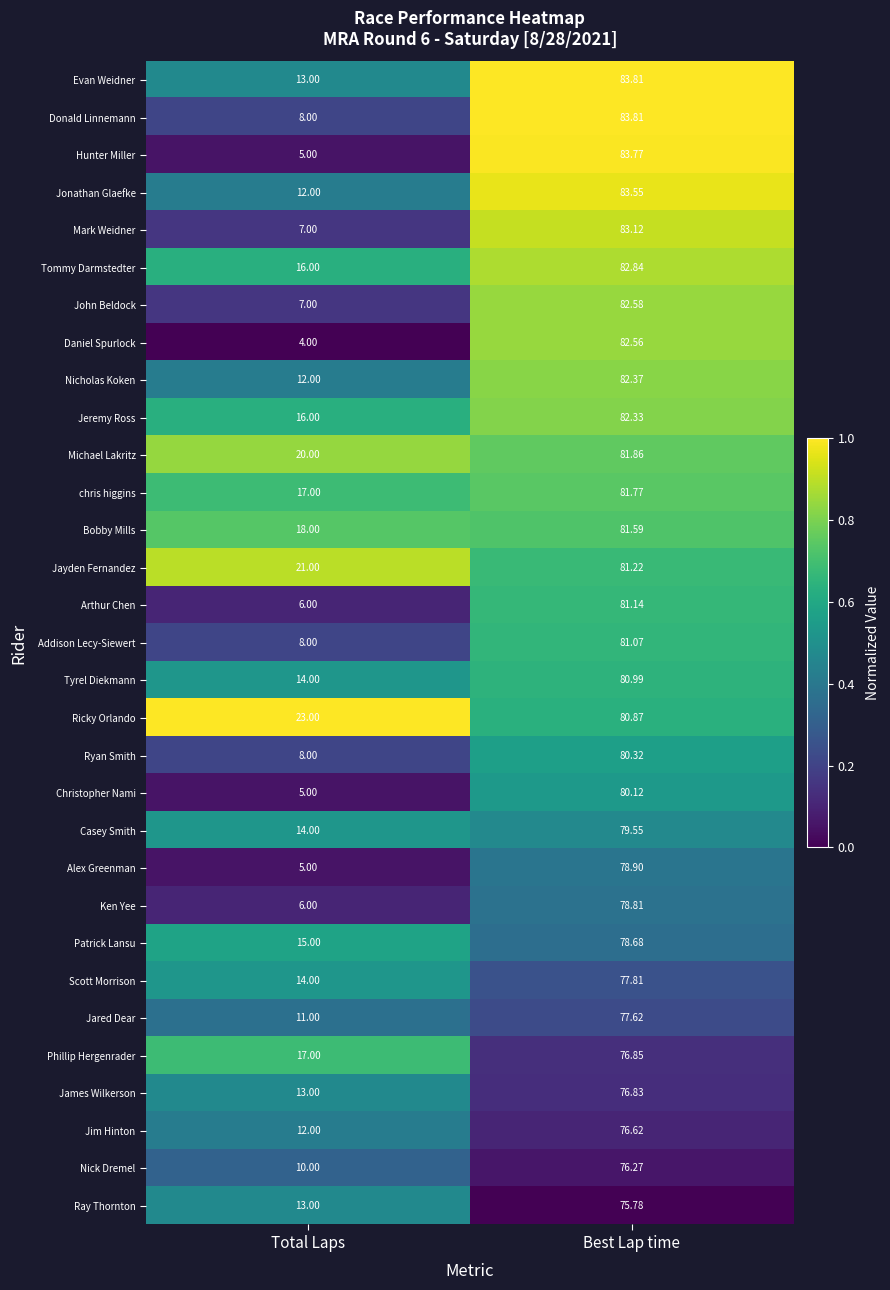

At which label does Scott Morrison reach its minimum?

Total Laps